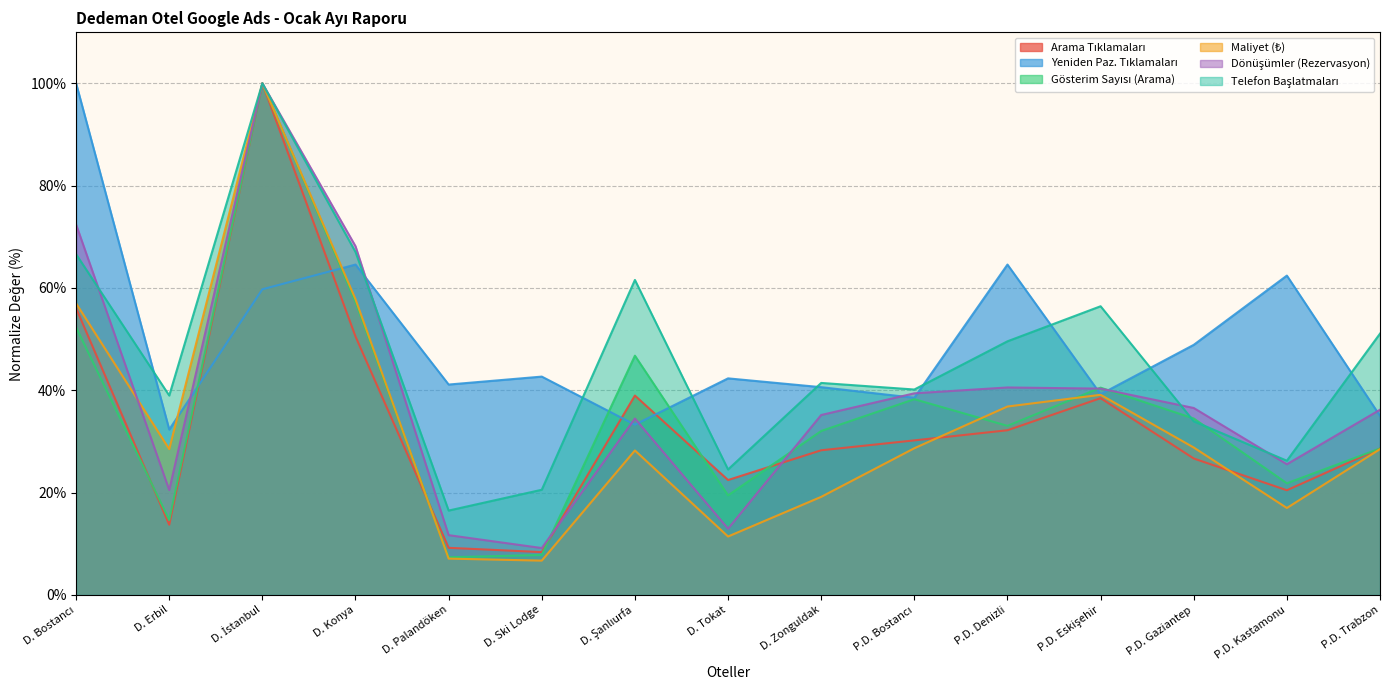

What is the spread (max minus min) of values at P.D. Denizli?

32.4